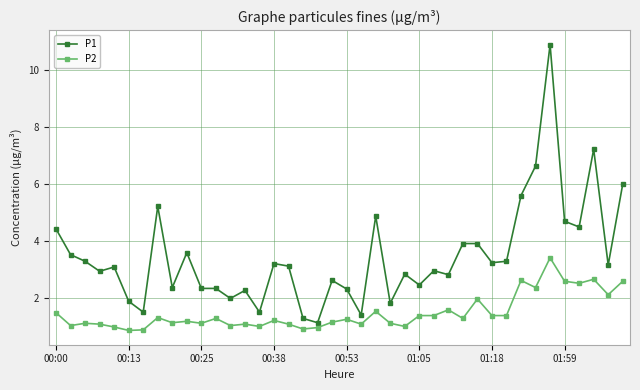

List the series in order of their overall mean, highest first.

P1, P2